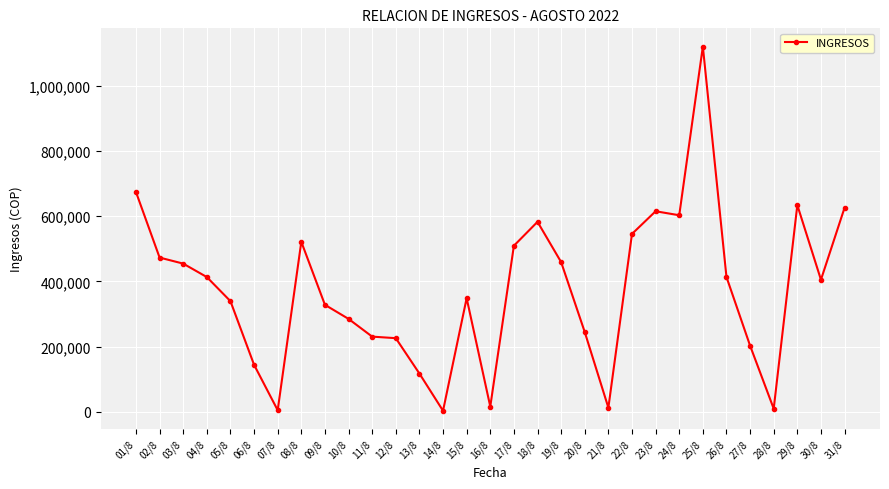

The chart shows a value of 915669.5 at 08/8. True or false?

False